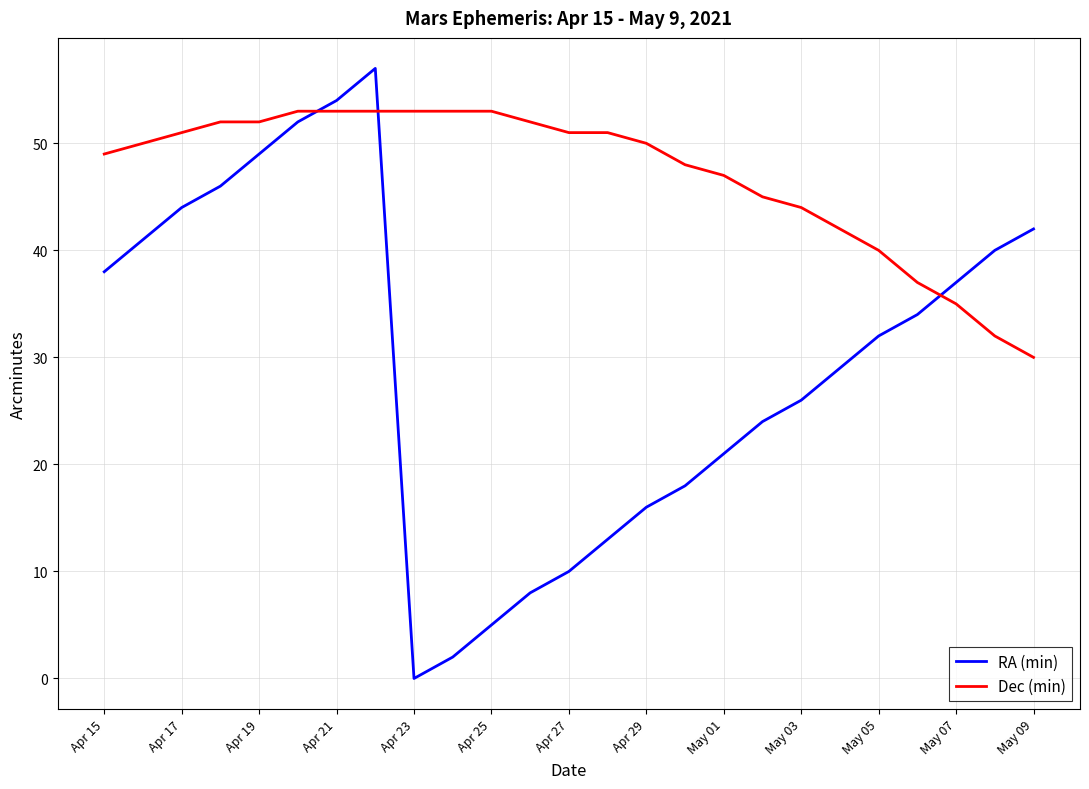

What is the difference between the maximum and minimum values in the Dec (min) series?

23